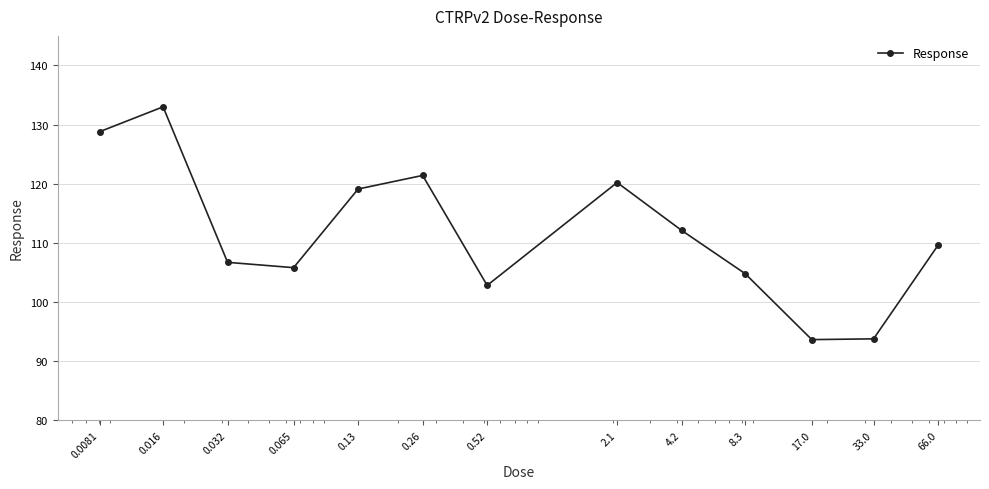

What is the maximum value shown in the chart?

133.0